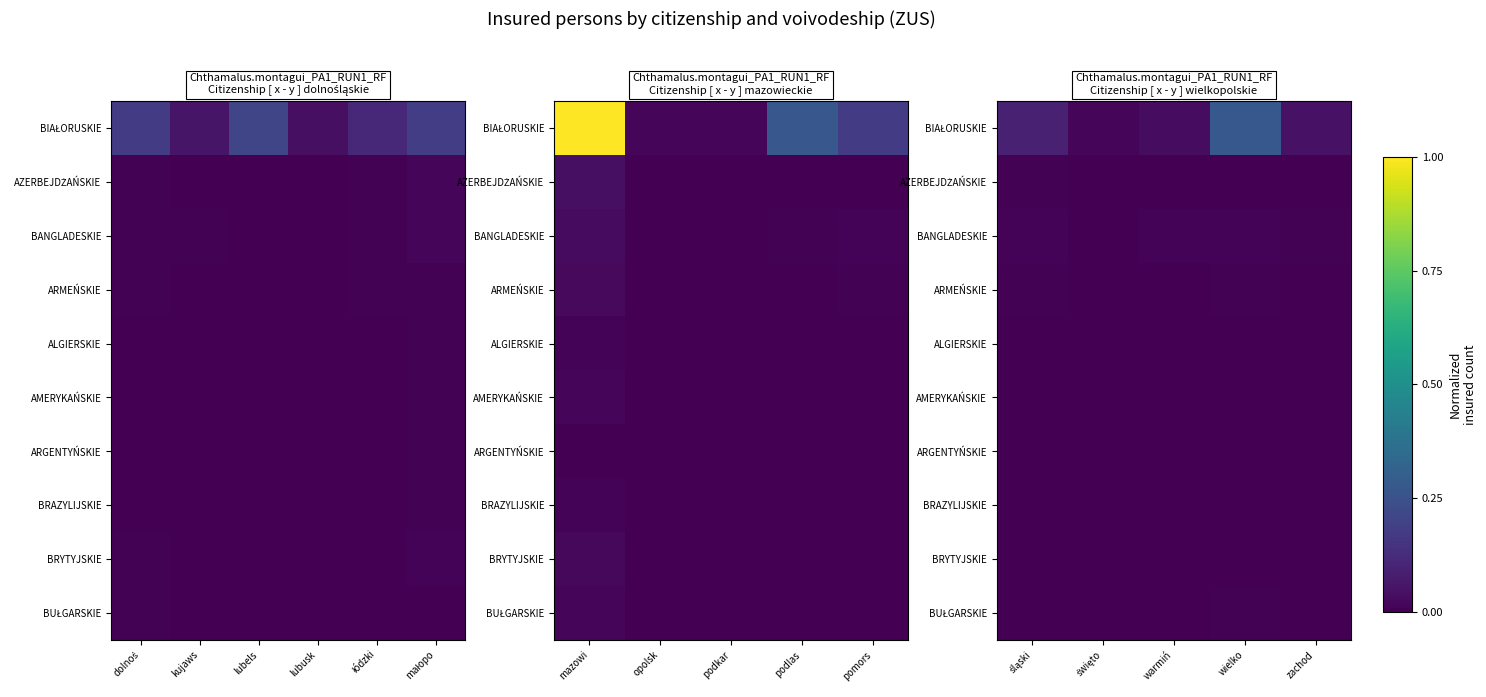

At how many categories does at least one series exceed 0?

5